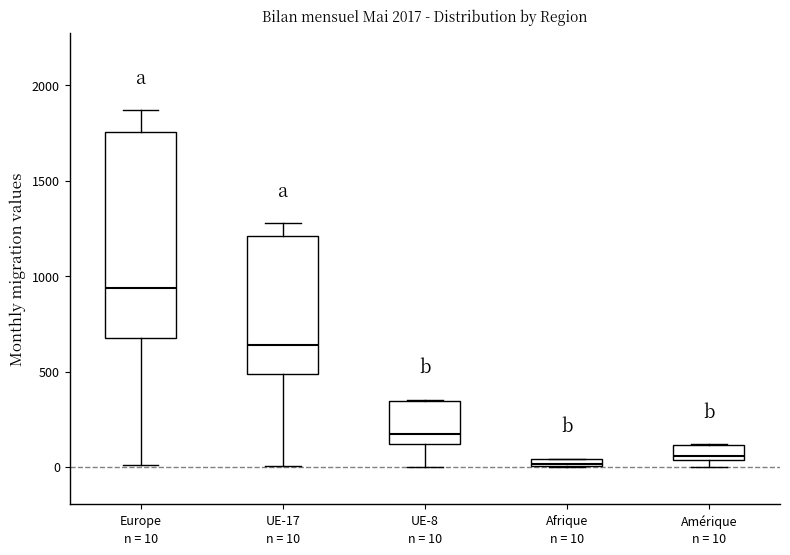

Which box is the tallest, from its lower edge to its upper edge?

Europe